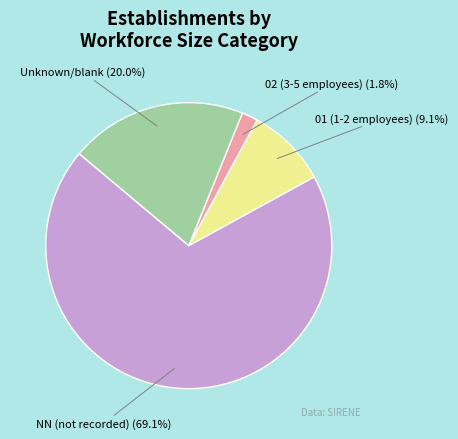

What percentage do 02 (3-5 employees) and Unknown/blank together represent?

21.8%